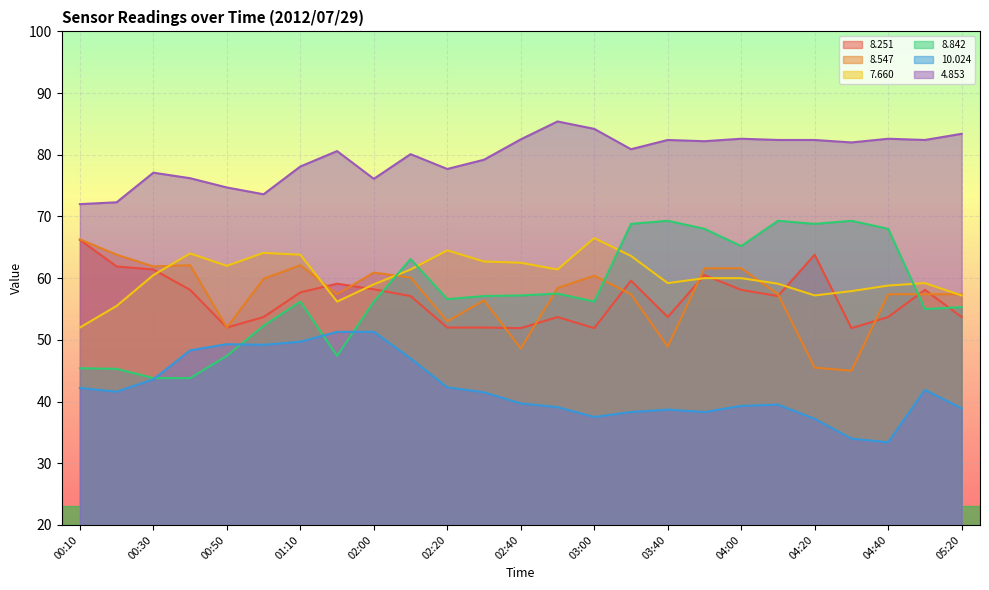

Which label corresponds to the smallest value in the chart?

04:40